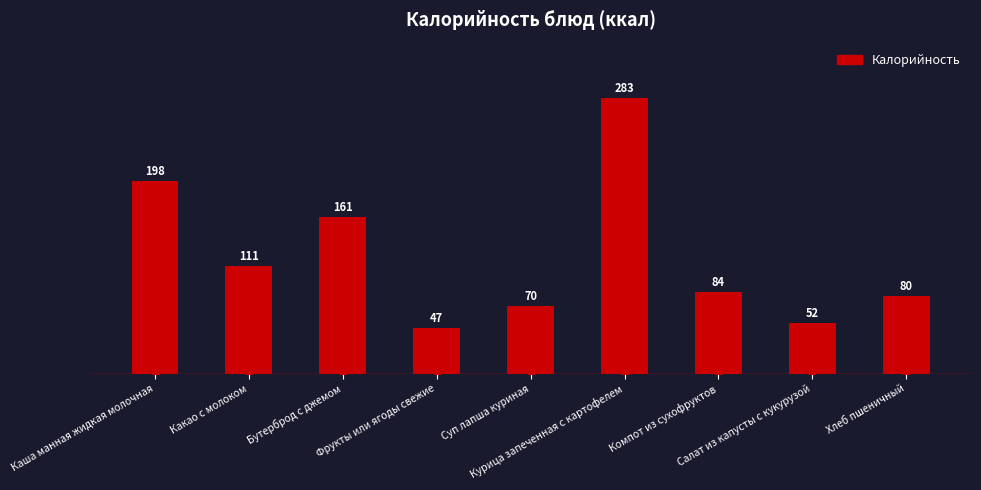

What is the ratio of the value at Хлеб пшеничный to the value at Бутерброд с джемом?

0.5